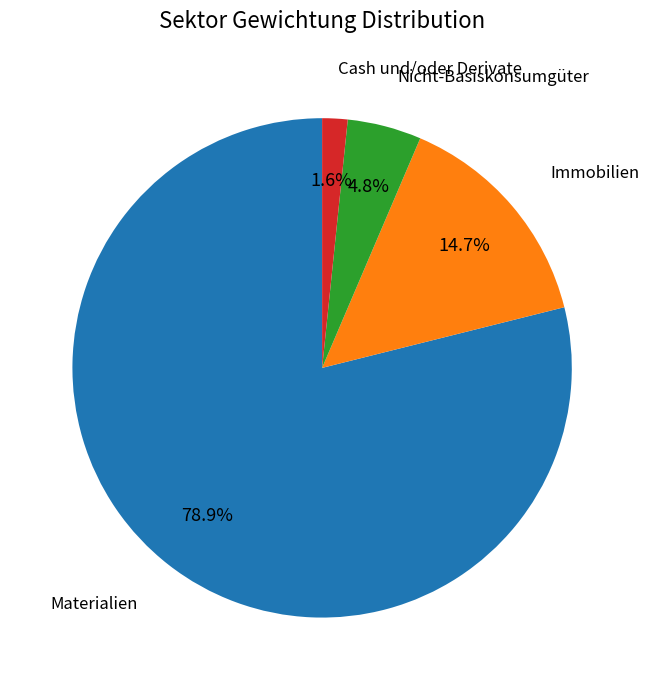

Is there a majority slice in this chart?

Yes